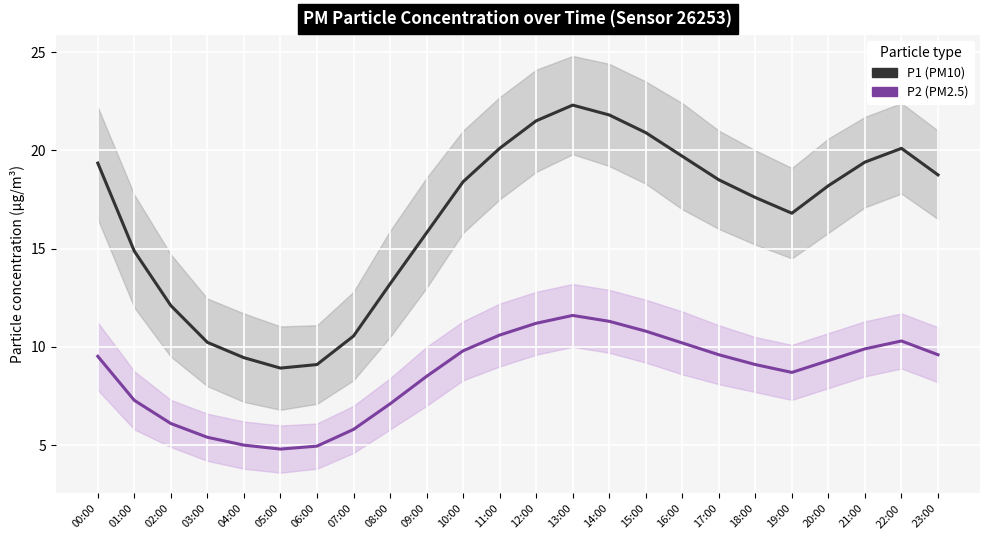

The P2 series shows 5.8 at 07:00. True or false?

True